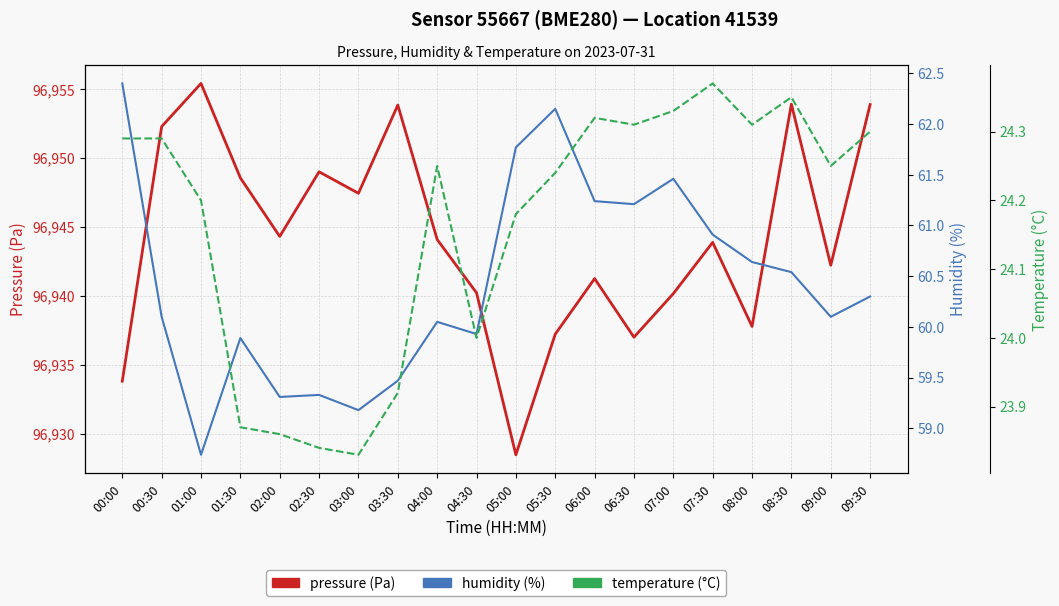

How many interior local peaks does the humidity series have?

5